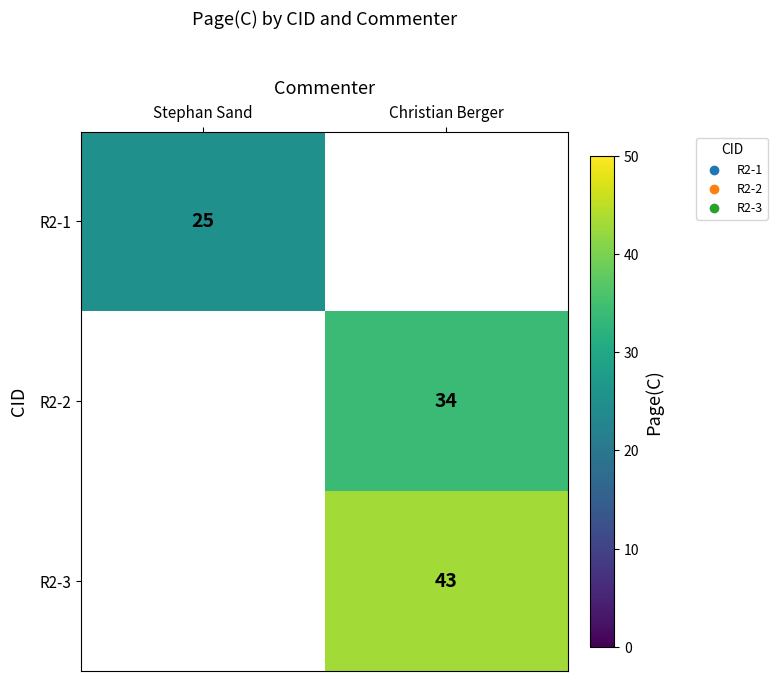

Is the value of R2-2 at Christian Berger greater than the value of R2-3 at Christian Berger?

No